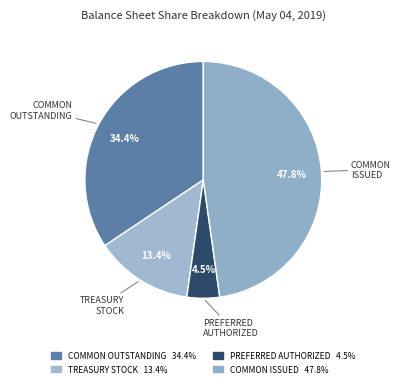

Count the number of slices in the pie.

4